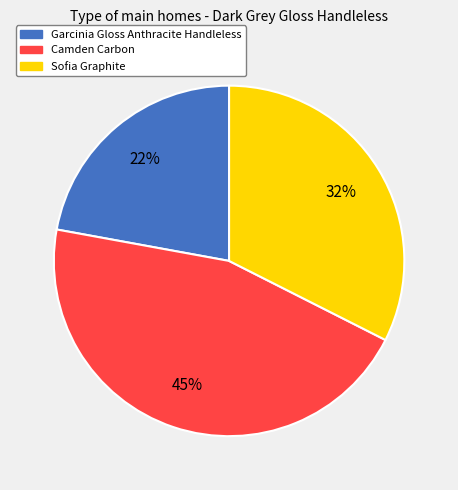

True or false: Camden Carbon accounts for 57% of the total.

False